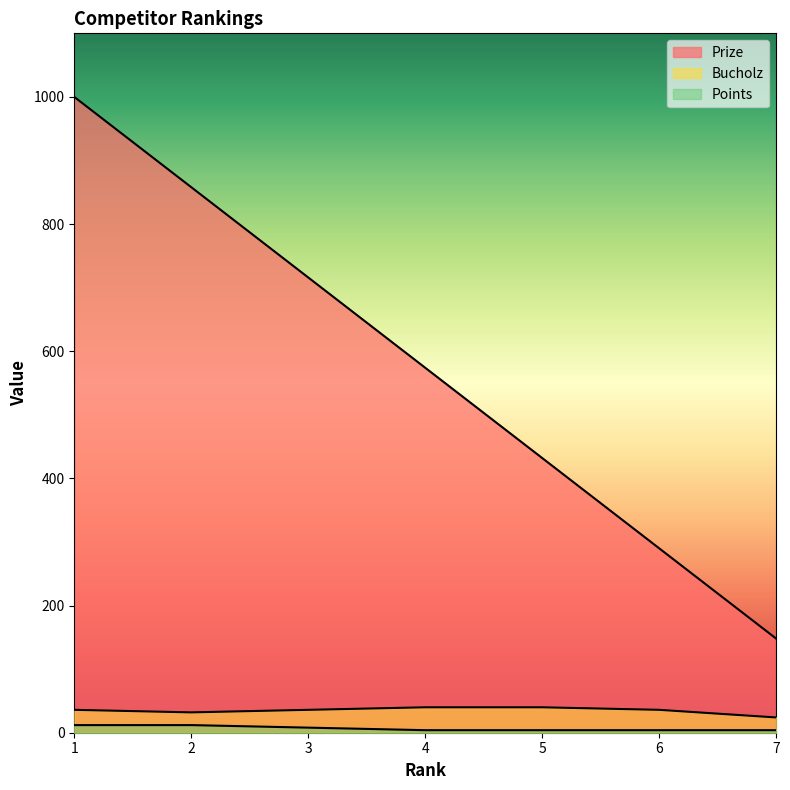

What is the approximate value of Bucholz at 5?

40